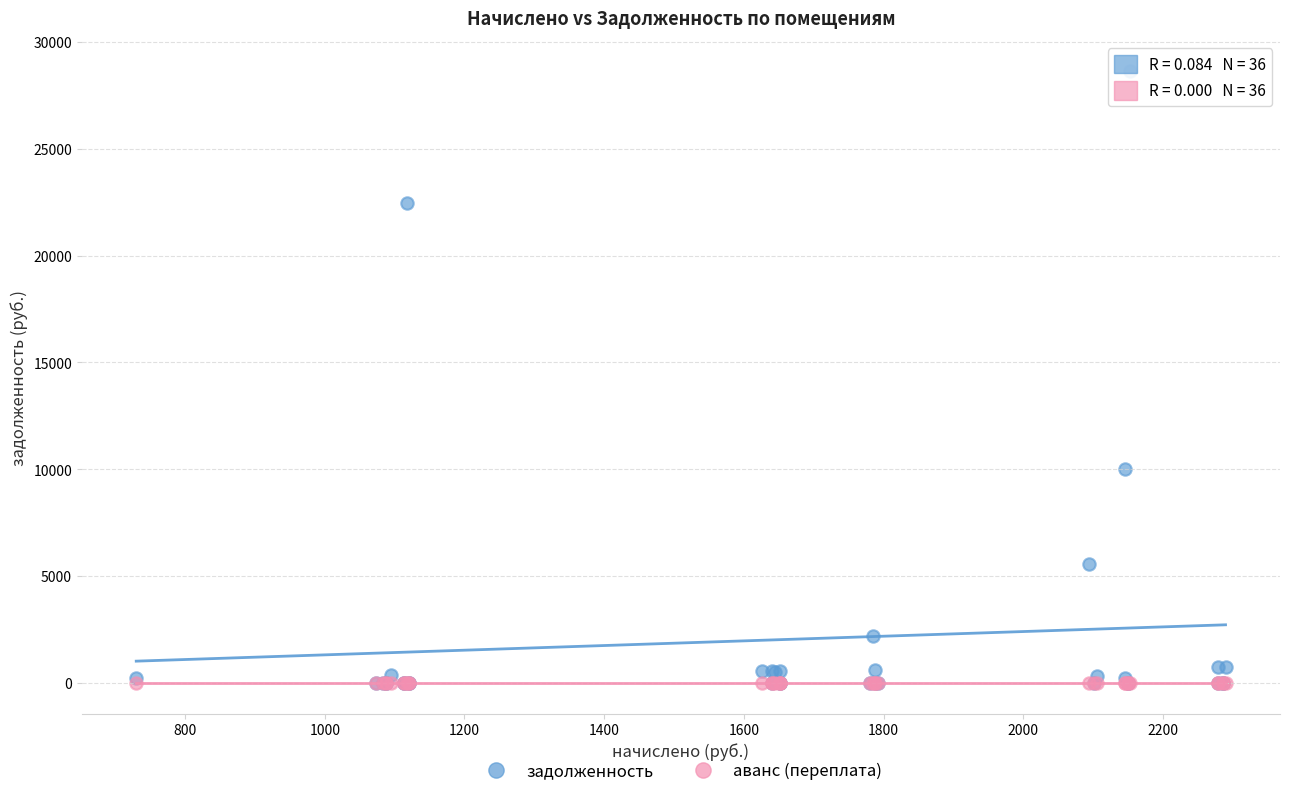

In the задолженность series, what Y value is closest to 14305?

10013.9